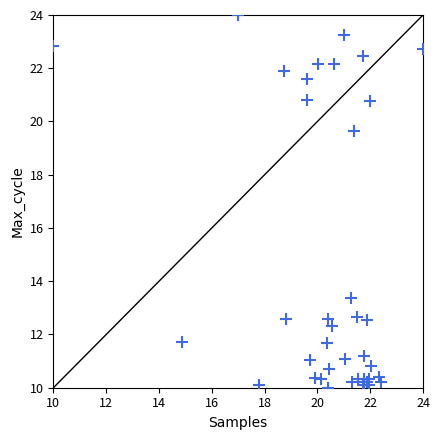

What Y value in the scatter plot is closest to 17?

19.7